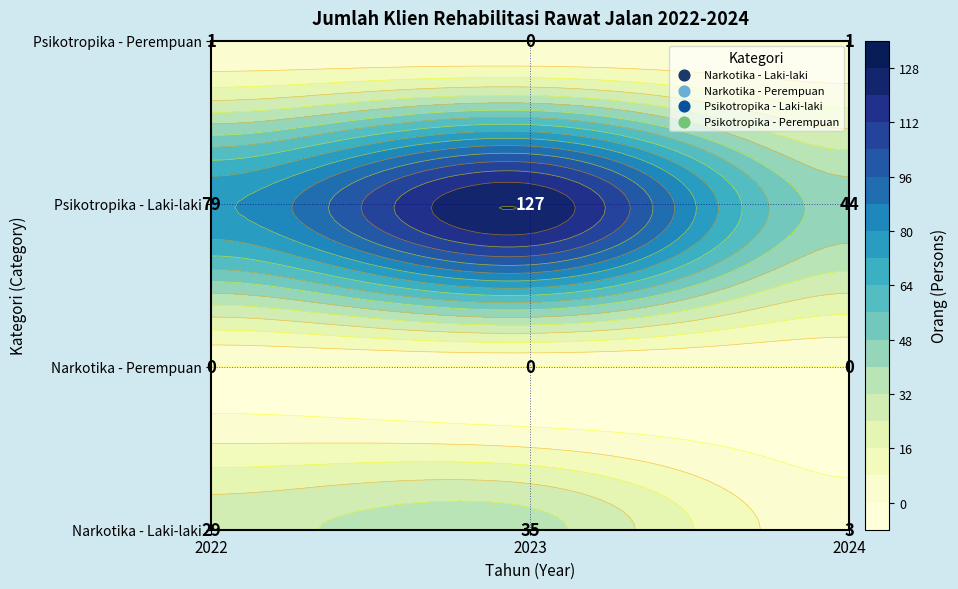

True or false: Narkotika - Perempuan has a value of 0 at 0.

True